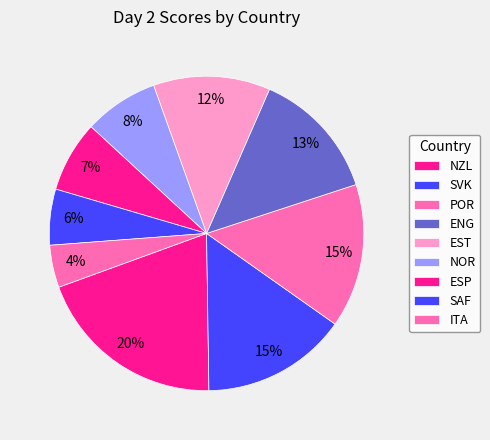

The ESP slice represents 1% of the pie. True or false?

False